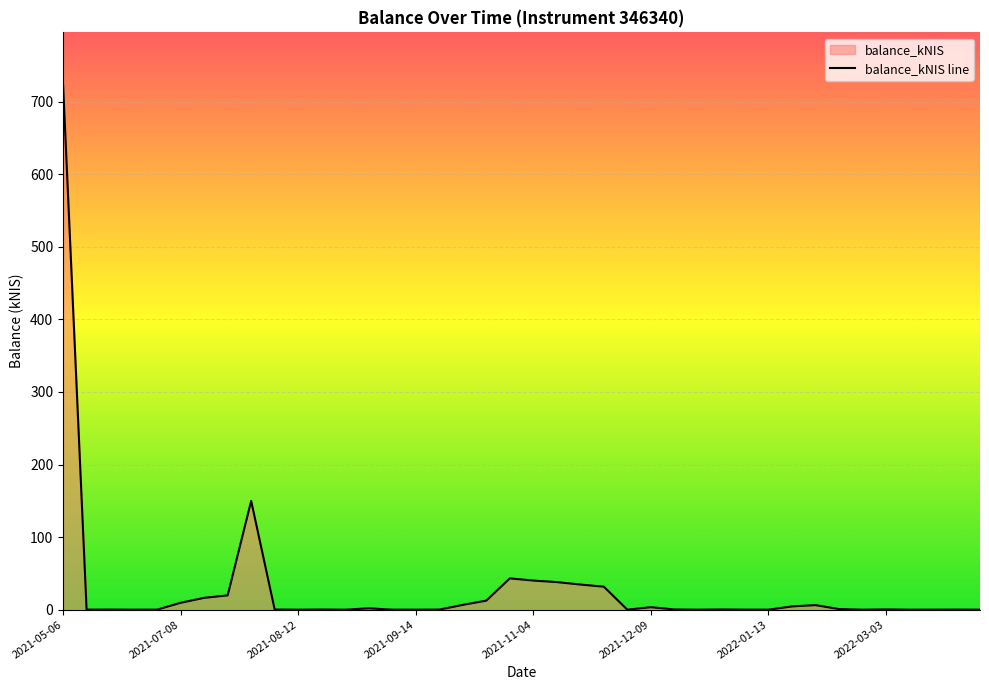

What is the difference between the maximum and second lowest values?

723.2